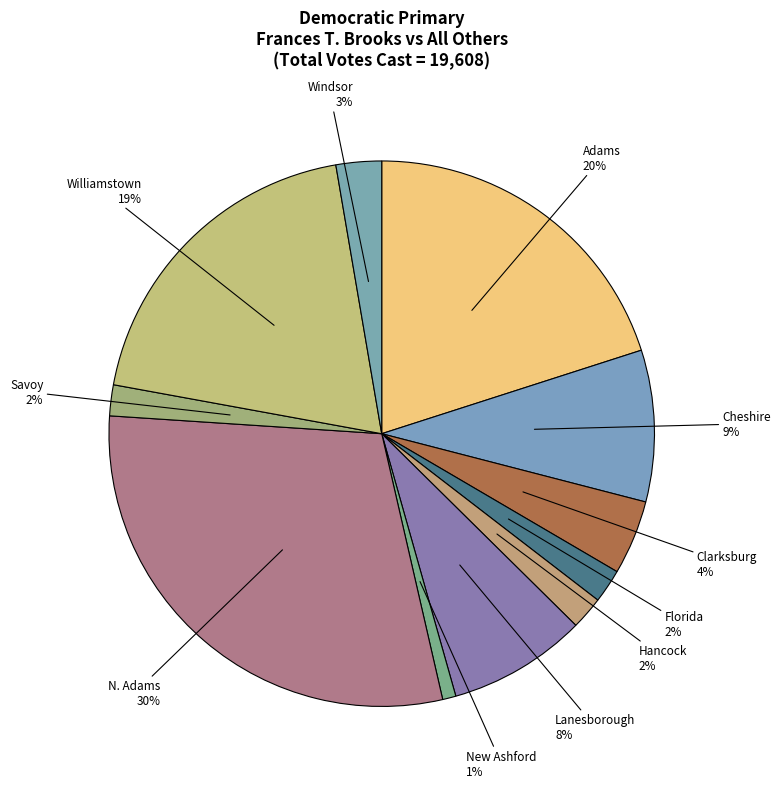

Which slice is the smallest?

New Ashford